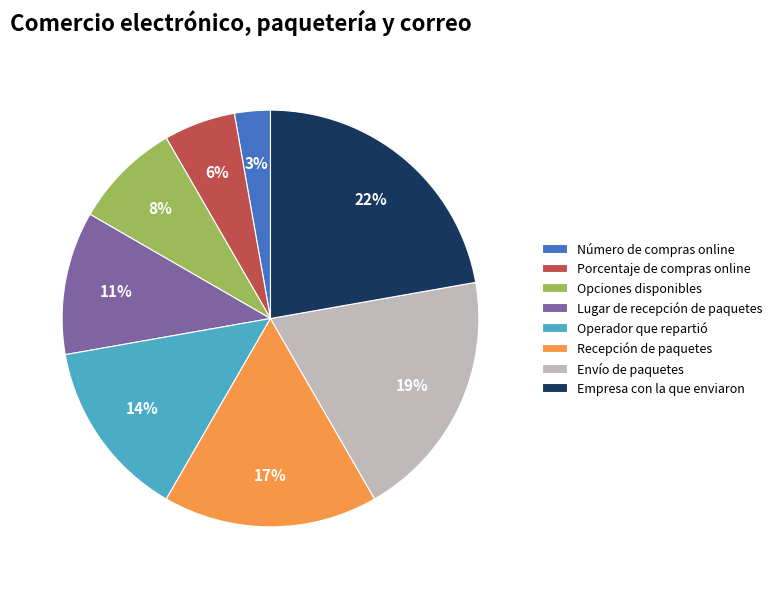

To the nearest percent, what is the difference between the Lugar de recepción de paquetes and Envío de paquetes slice percentages?

8%